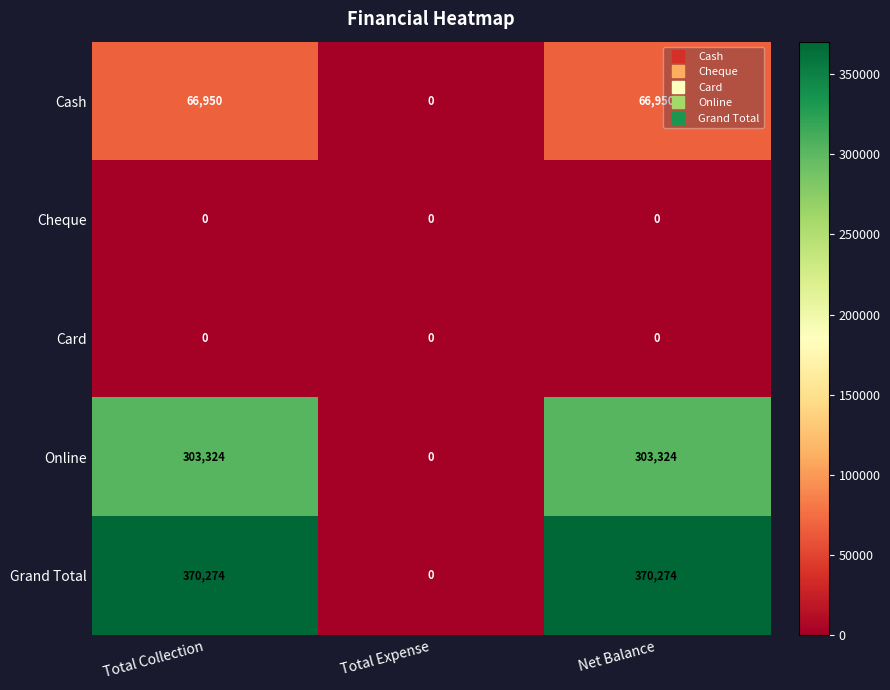

The Card series shows 0 at Total Collection. True or false?

True